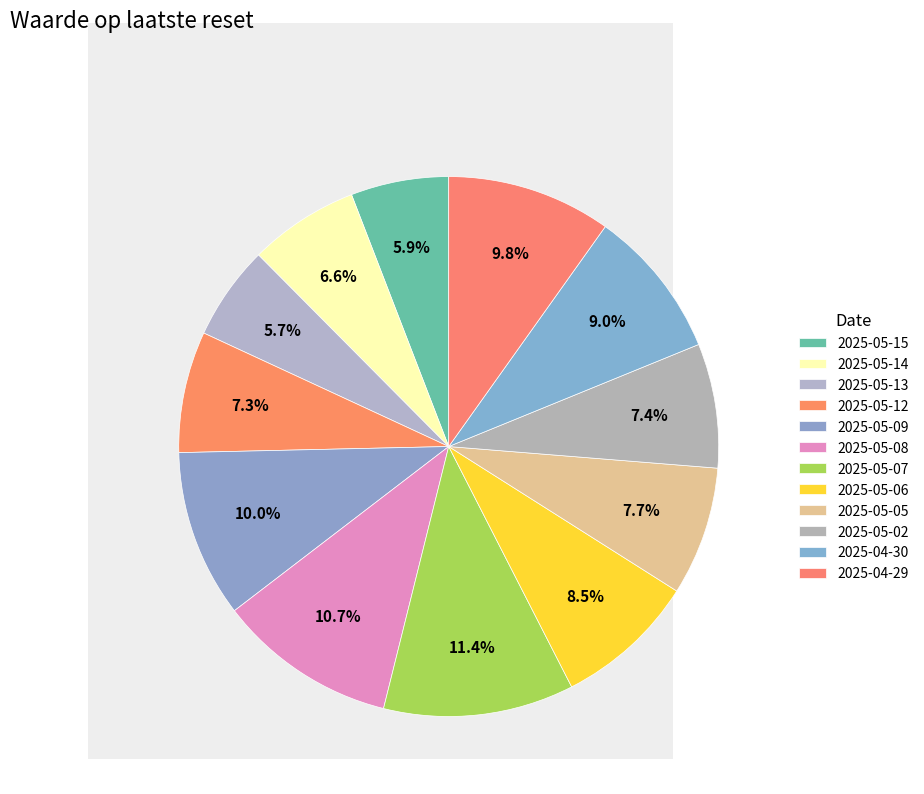

Rank the categories by value from highest to lowest.

2025-05-07, 2025-05-08, 2025-05-09, 2025-04-29, 2025-04-30, 2025-05-06, 2025-05-05, 2025-05-02, 2025-05-12, 2025-05-14, 2025-05-15, 2025-05-13